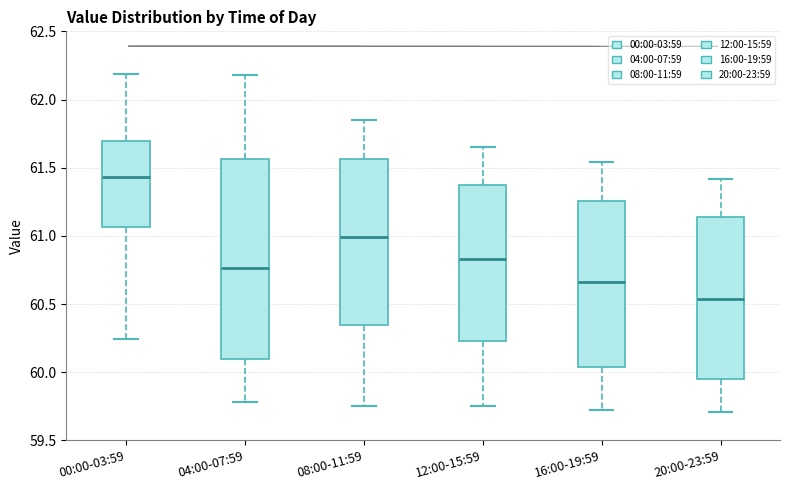

Where does the median line of the box for 08:00-11:59 sit on the y-axis? The values are not printed on the chart, so give them approximately, as read against the axis.

61.00